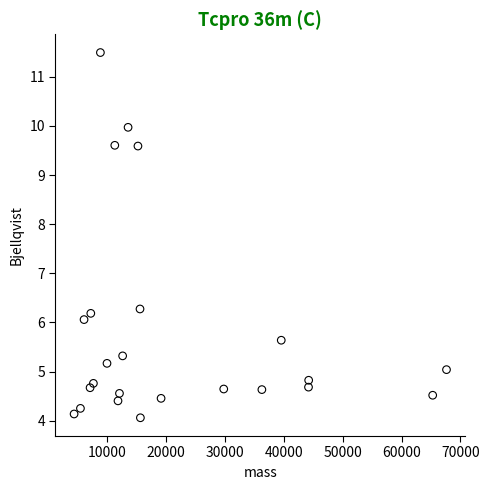

What Y value in the scatter plot is closest to 7?

6.3